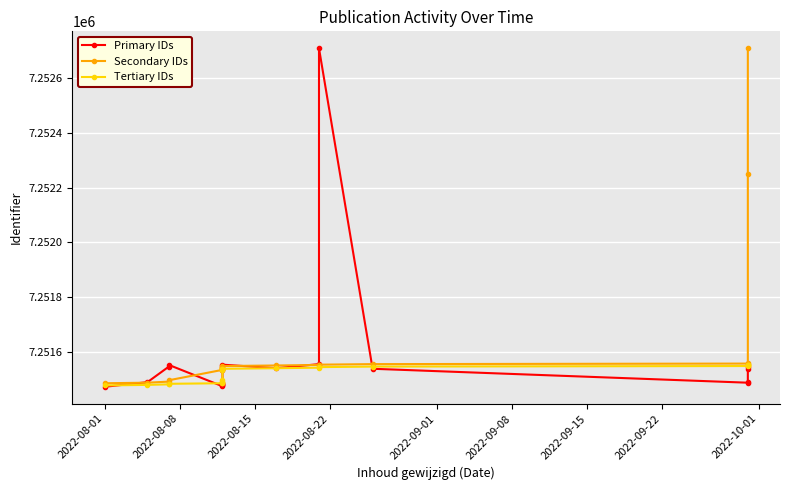

Reading left to right, extract all data points from this chart.

Primary IDs: 7251471	7251488	7251545	7251551	7251473	7251476	7251478	7251480	7251482	7251484	7251533	7251552	7251539	7251554	7252710	7251537	7251486	7251490	7251543	7251535
Secondary IDs: 7251484	7251486	7251490	7251495	7251533	7251535	7251537	7251539	7251541	7251543	7251545	7251547	7251549	7251551	7251552	7251554	7251556	7251559	7252251	7252710
Tertiary IDs: 7251476	7251478	7251480	7251482	7251484	7251486	7251488	7251490	7251495	7251533	7251535	7251537	7251539	7251541	7251543	7251545	7251547	7251549	7251551	7251552